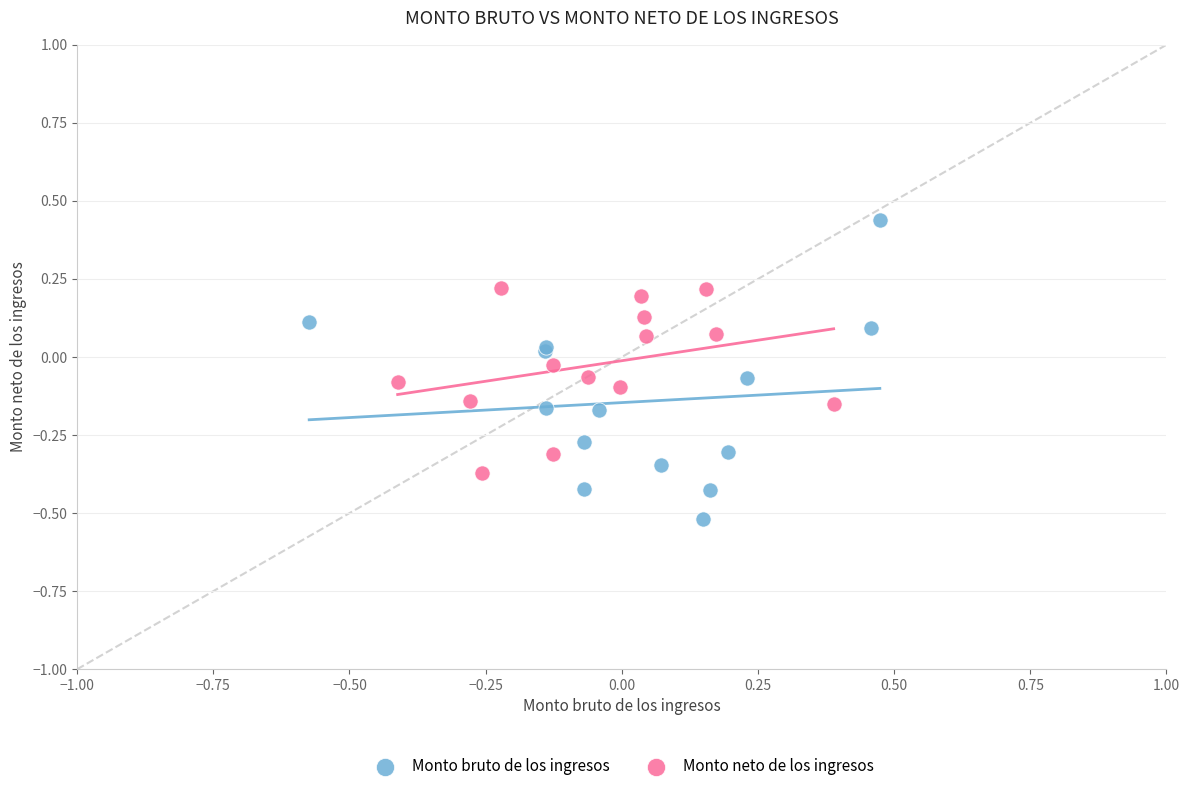

Which series contains the highest Y value?

Monto bruto de los ingresos